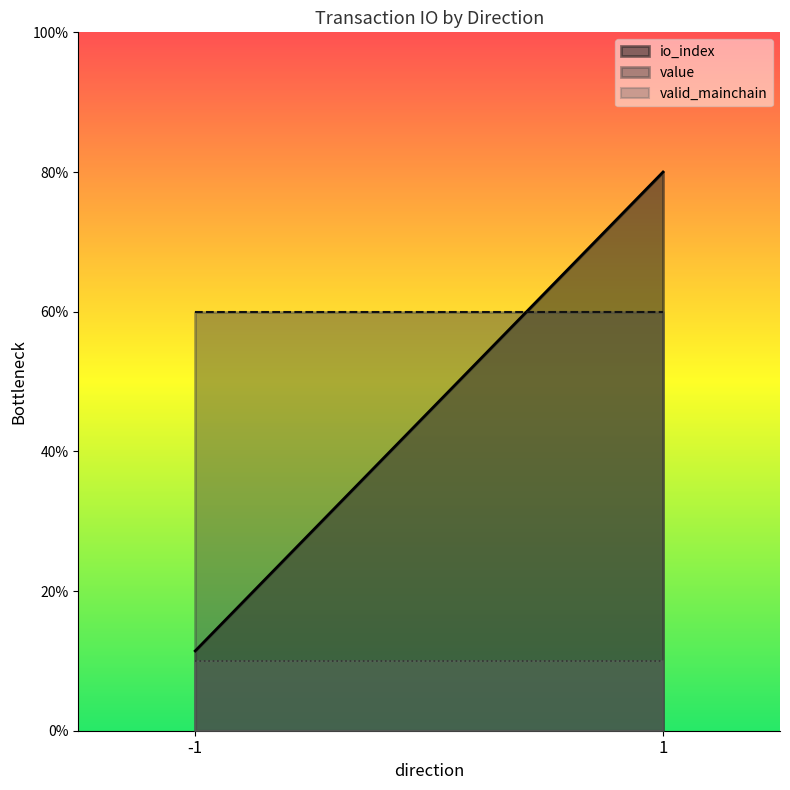

Is the value of io_index at 1 greater than the value of value at 1?

Yes